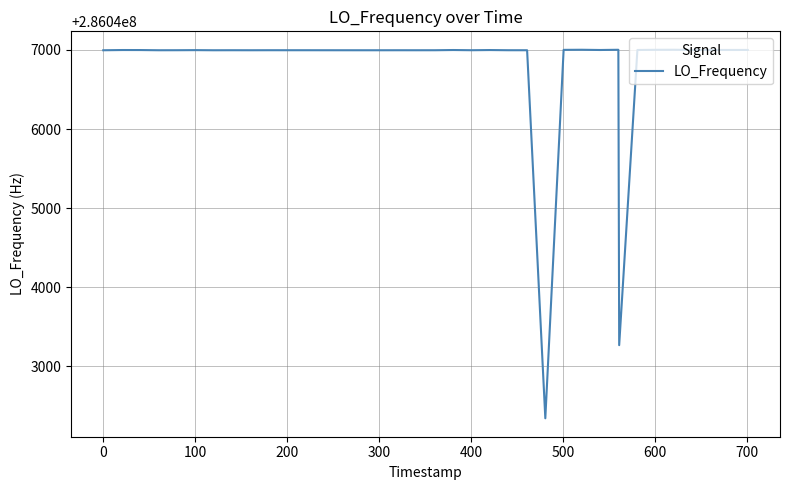

What is the minimum value shown in the chart?

286042339.7